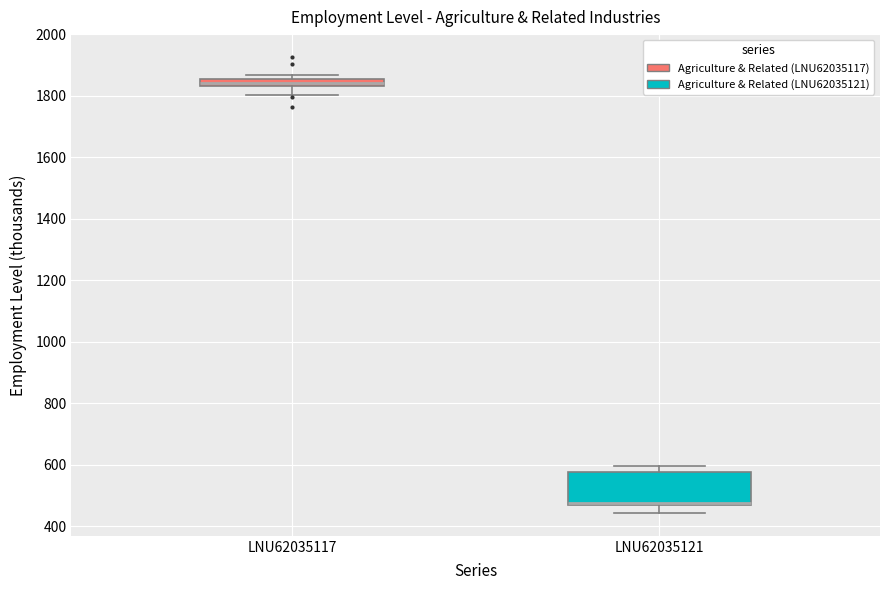

Where does the lower whisker of the box for LNU62035117 end on the y-axis? The values are not printed on the chart, so give them approximately, as read against the axis.

1800